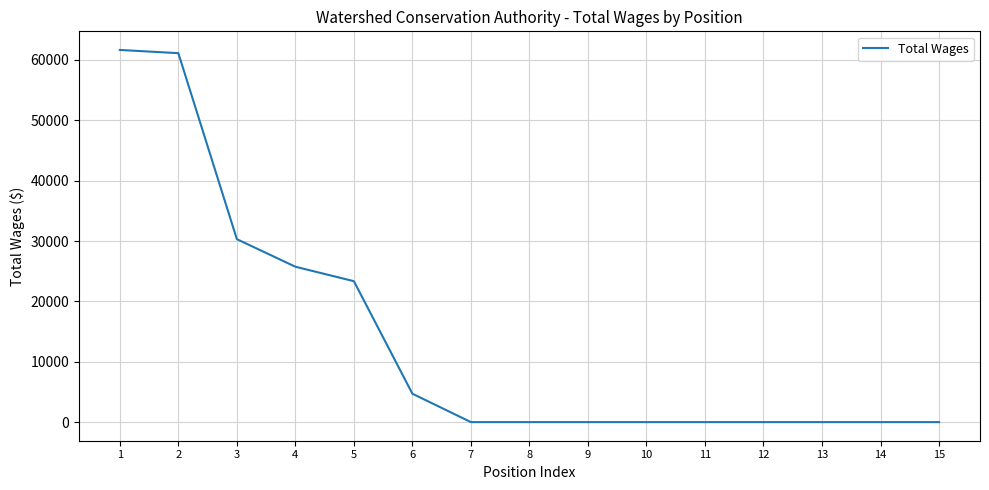

Between 6 and 11, which is larger?

6